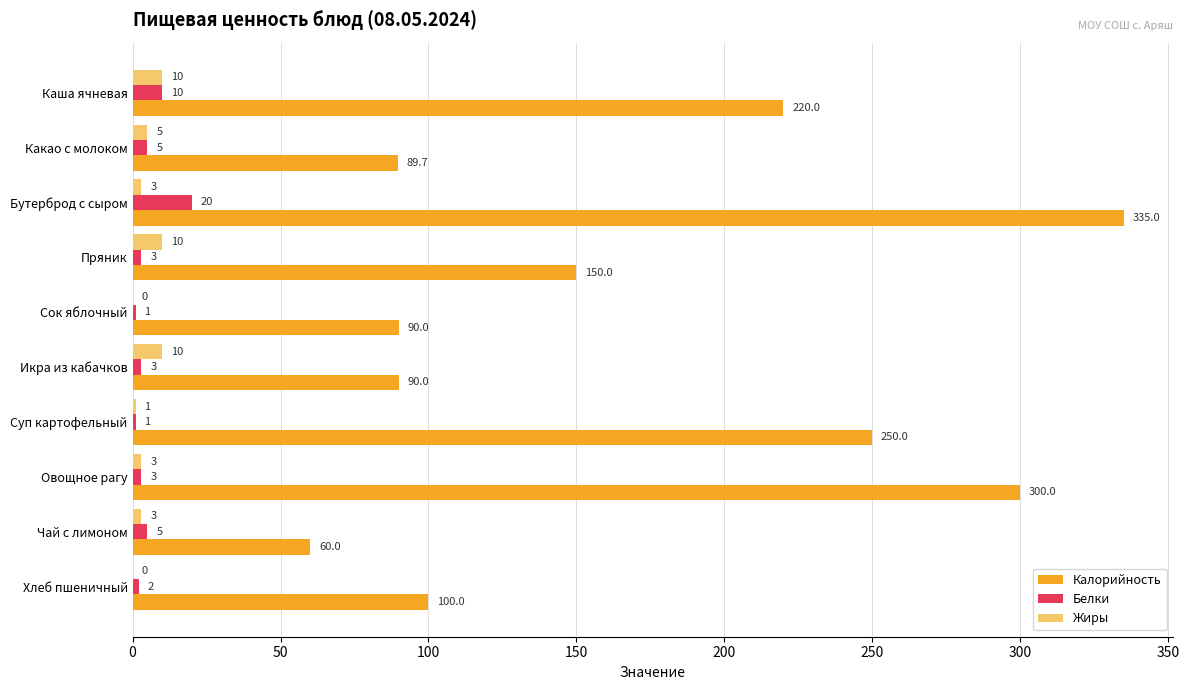

What value does the Жиры series have at Какао с молоком?

5.0